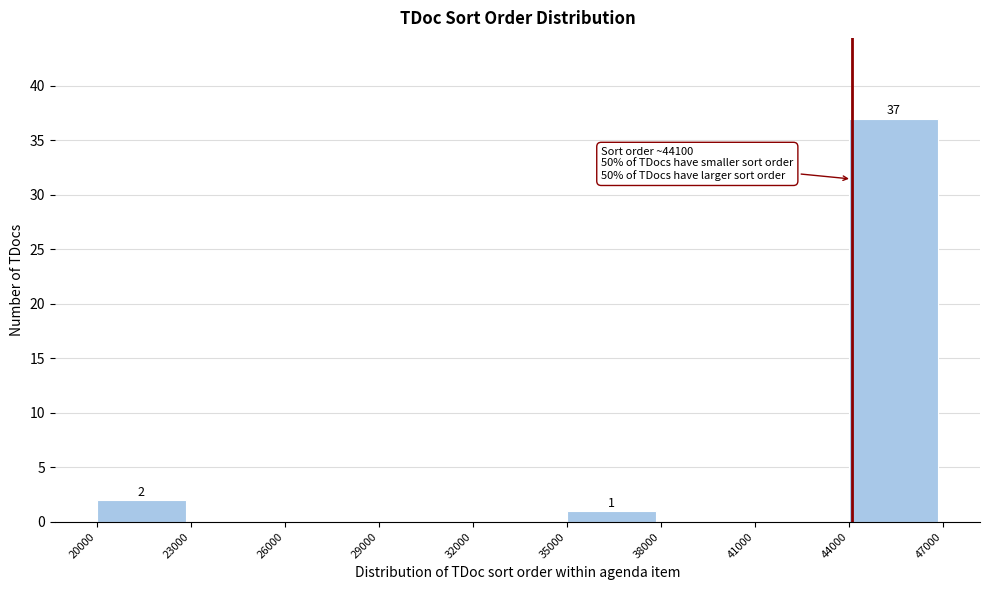

Which range on the x-axis has the tallest bar?

44000 to 47000